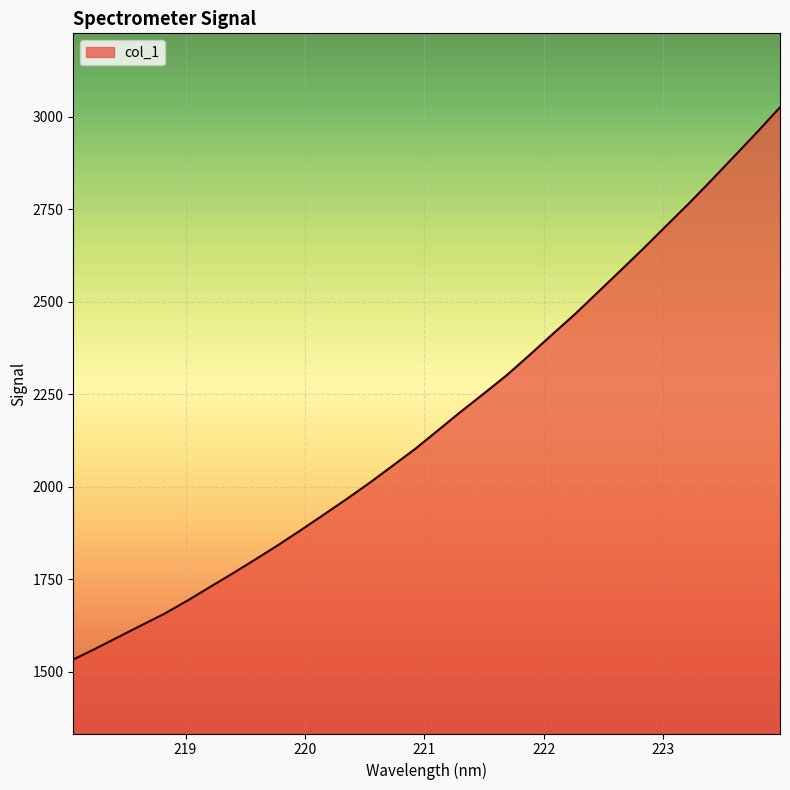

What is the difference between the second highest and minimum values?

1426.1